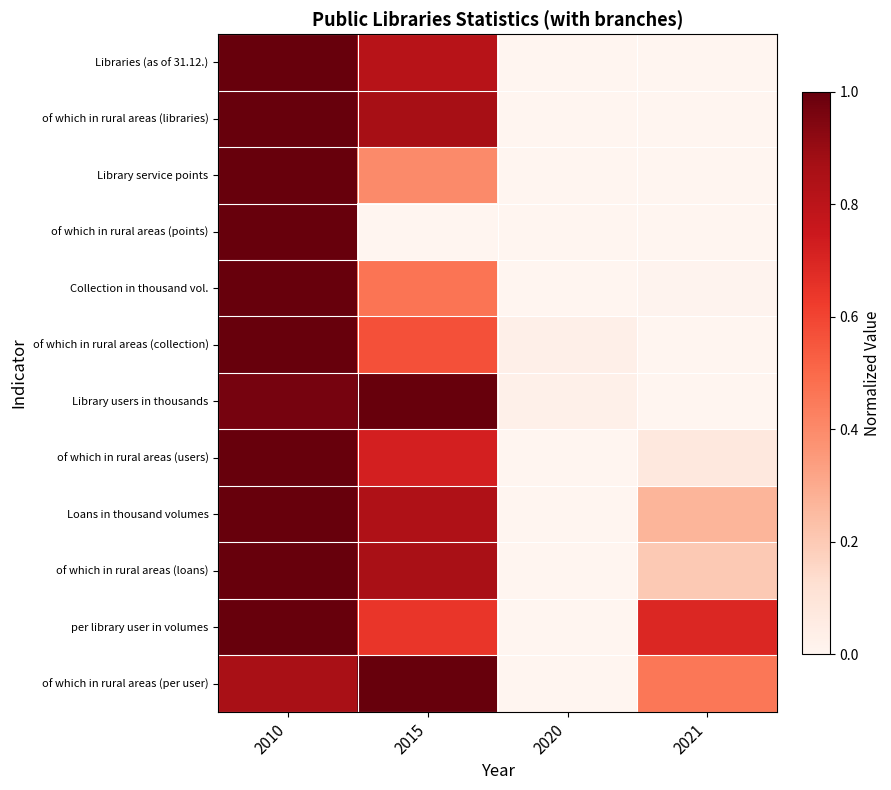

What is the spread (max minus min) of values at 2010?

0.1